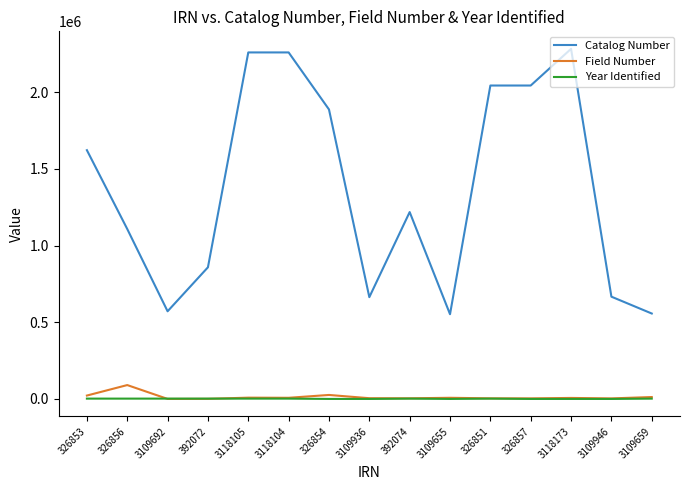

Does the chart have visible grid lines?

No